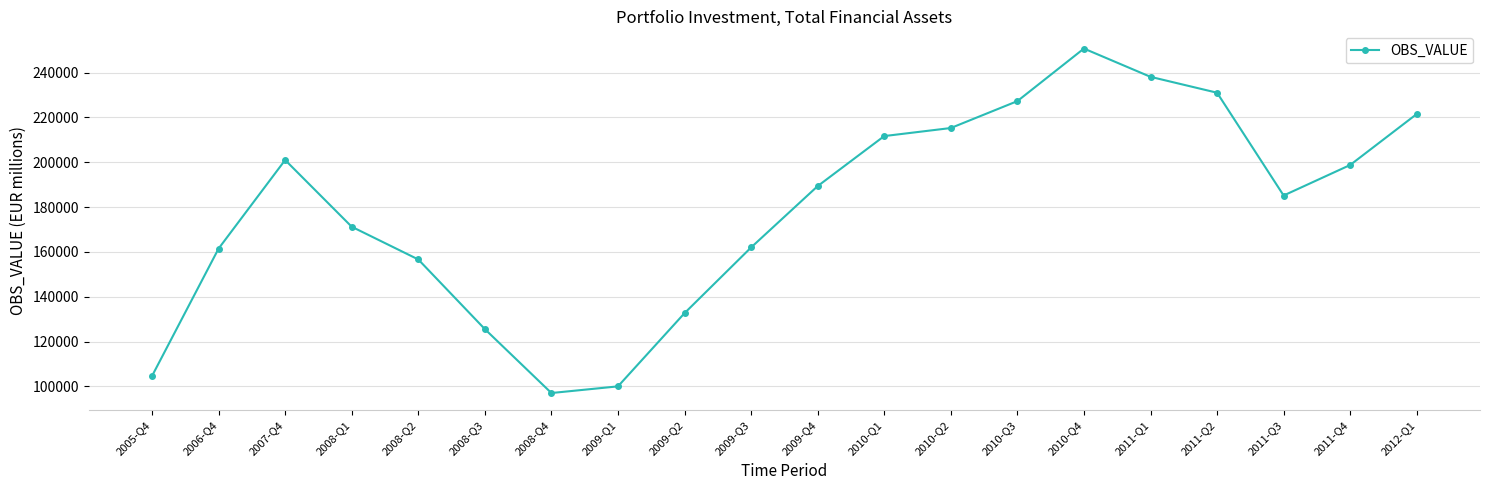

What is the change in value from 2009-Q1 to 2010-Q2?

+115285.3